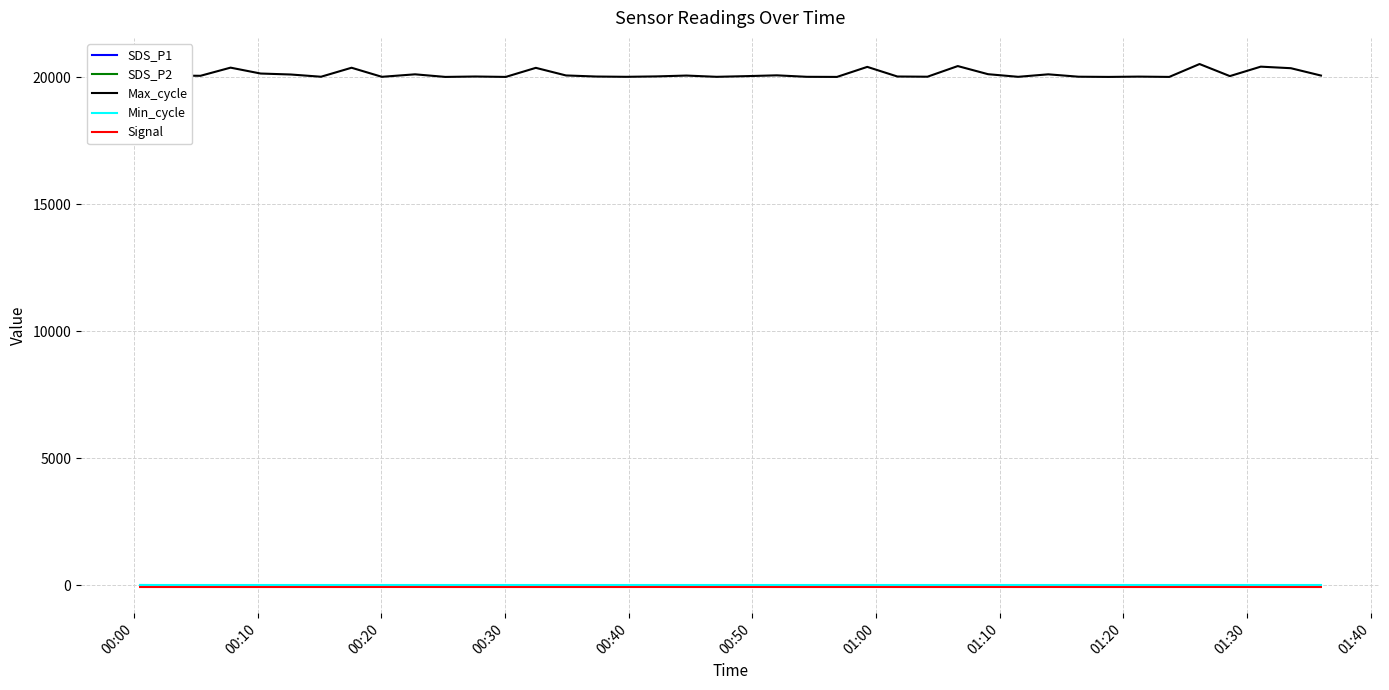

What is the greatest value displayed?

20528.0